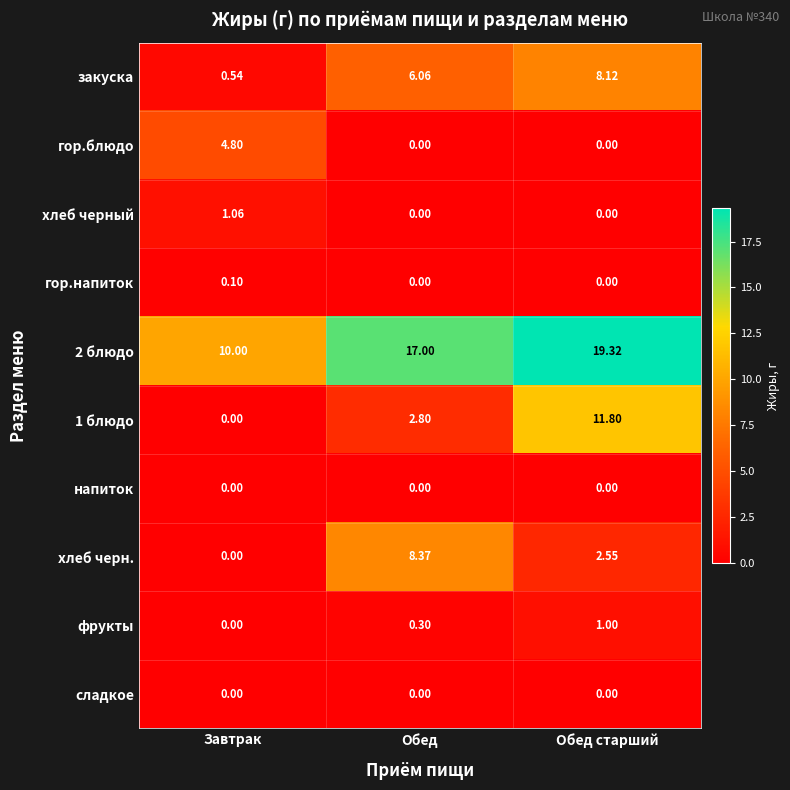

At which label is 1 блюдо closest to 5?

Обед